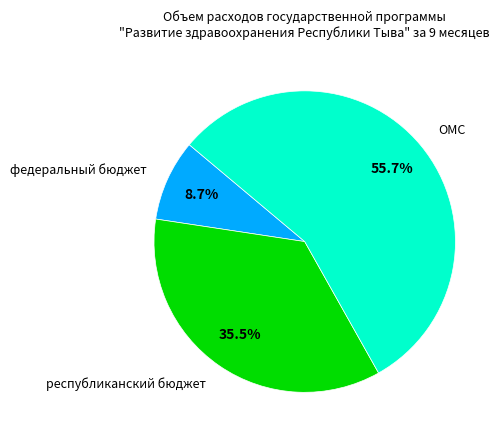

What is the smallest slice in the pie chart?

федеральный бюджет